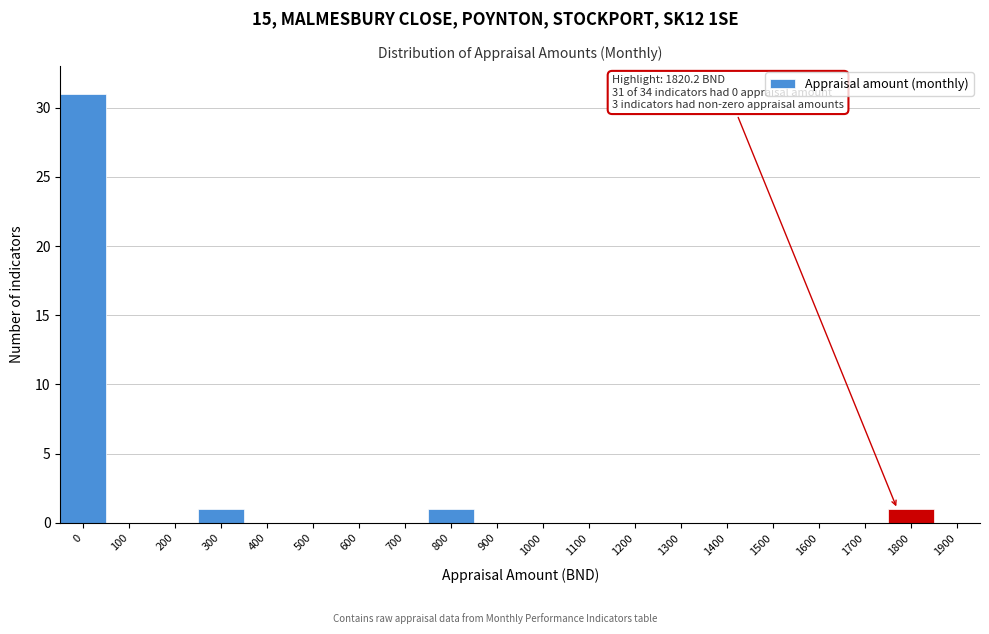

Reading left to right, extract all data points from this chart.

0=31	100=0	200=0	300=1	400=0	500=0	600=0	700=0	800=1	900=0	1000=0	1100=0	1200=0	1300=0	1400=0	1500=0	1600=0	1700=0	1800=1	1900=0